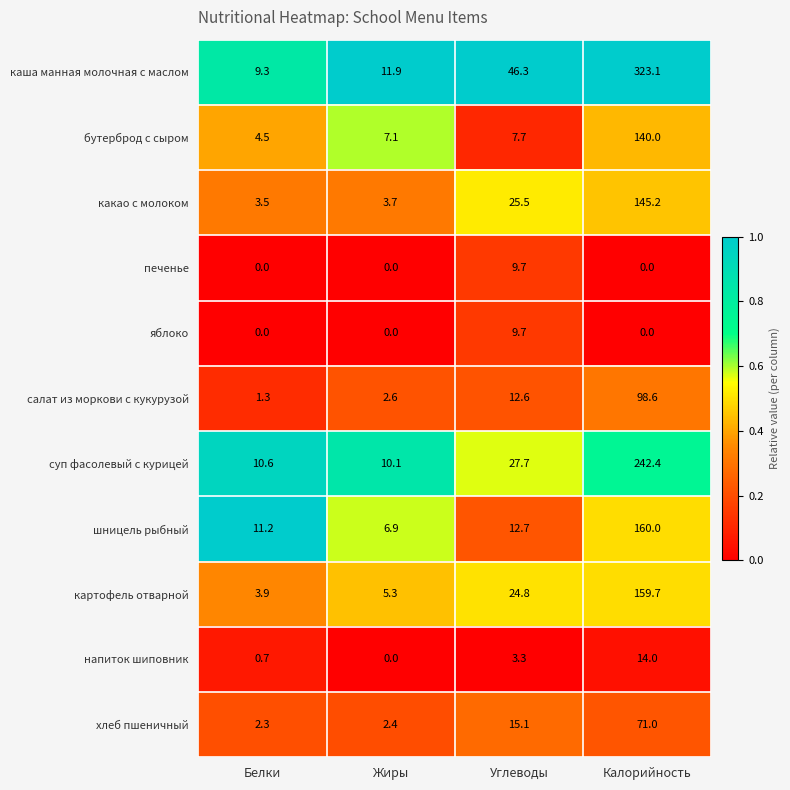

What is the approximate value of напиток шиповник at Углеводы?

3.3